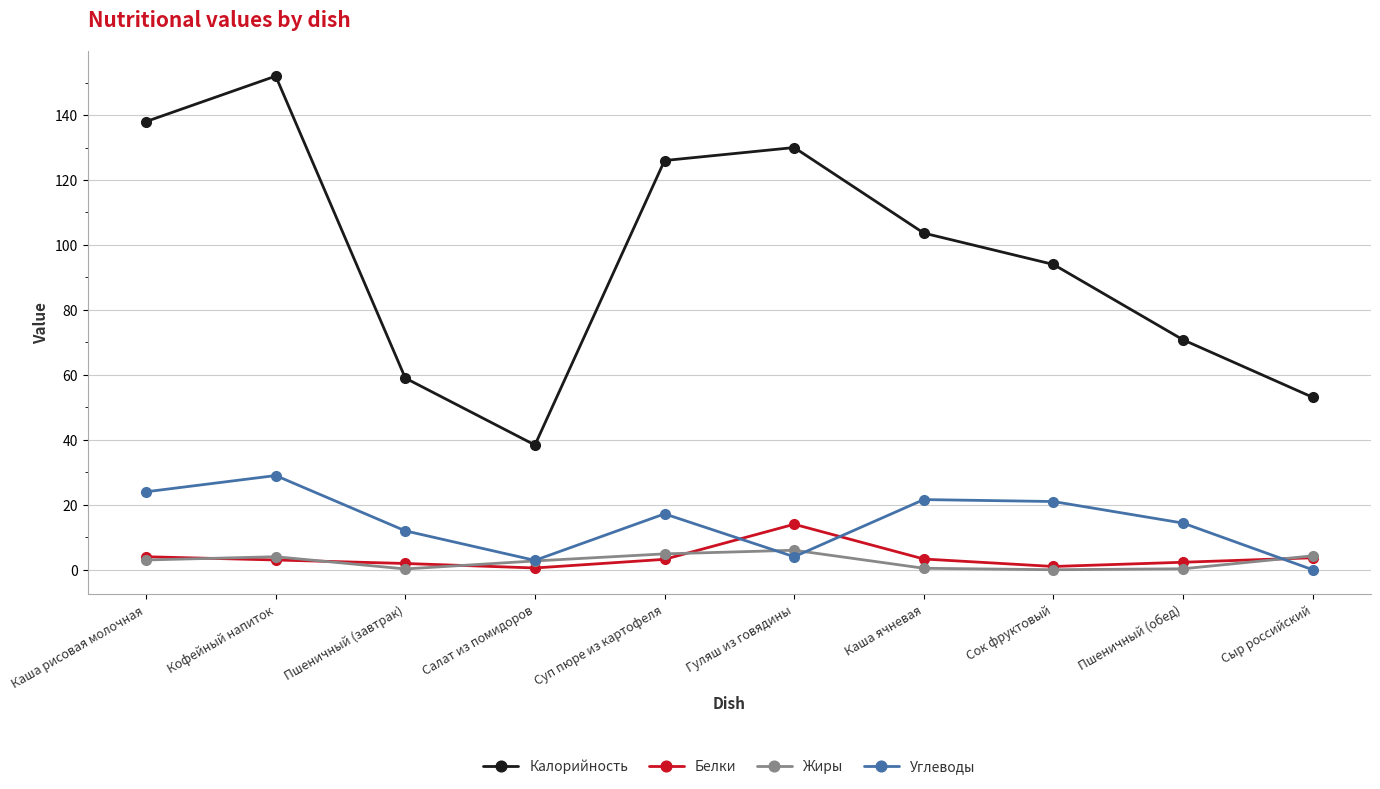

True or false: Белки and Калорийность intersect in this chart.

False